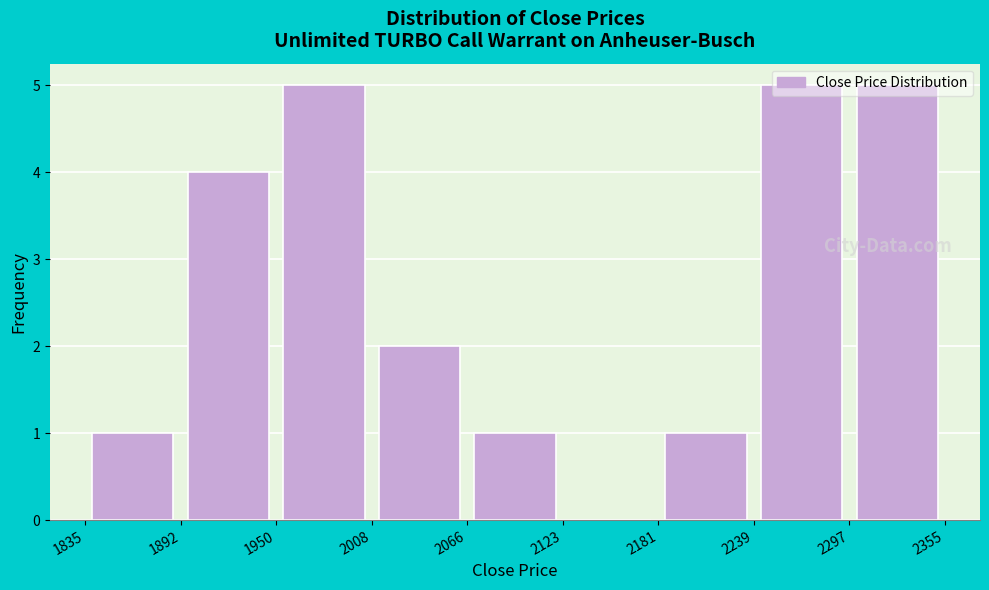

What is the height of the bar covering 2239 to 2297 on the x-axis? The values are not printed on the chart, so give them approximately, as read against the axis.

5